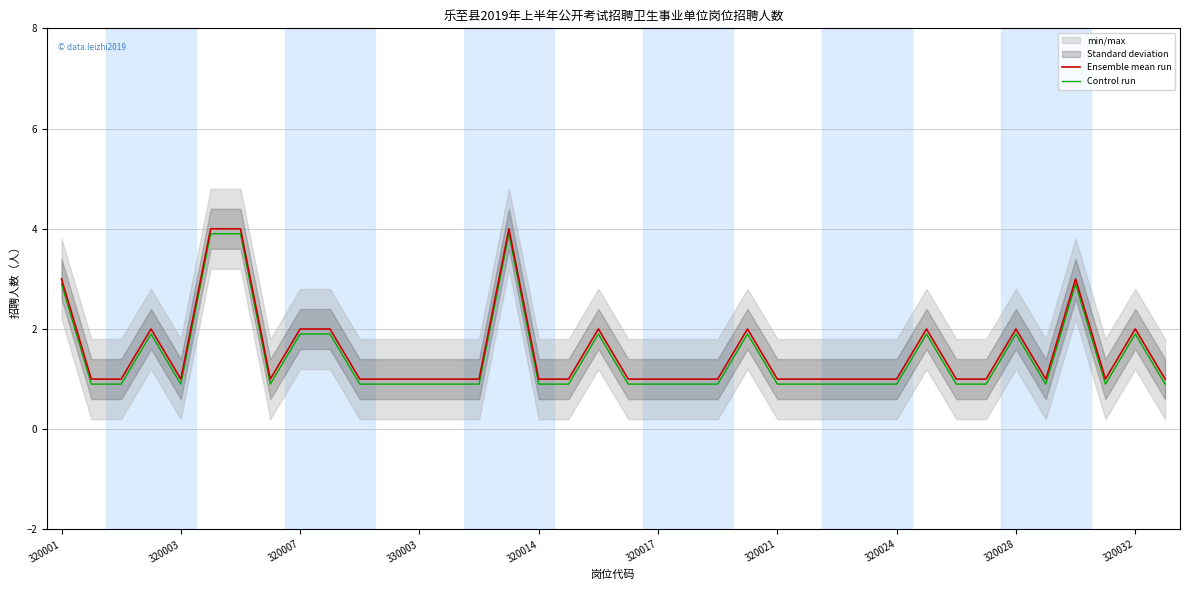

True or false: Control run and Ensemble mean run intersect in this chart.

False